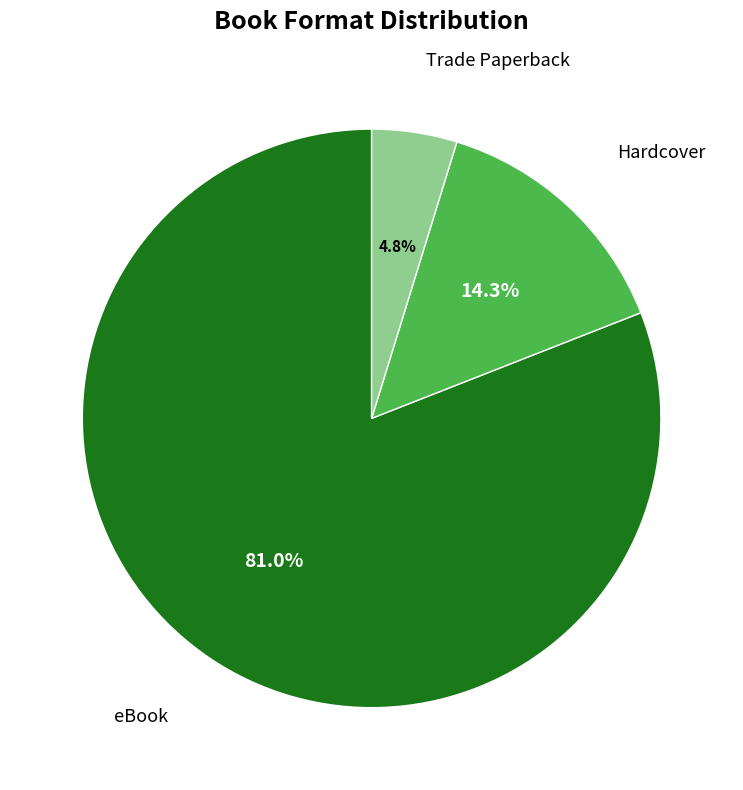

Between Hardcover and eBook, which is larger?

eBook